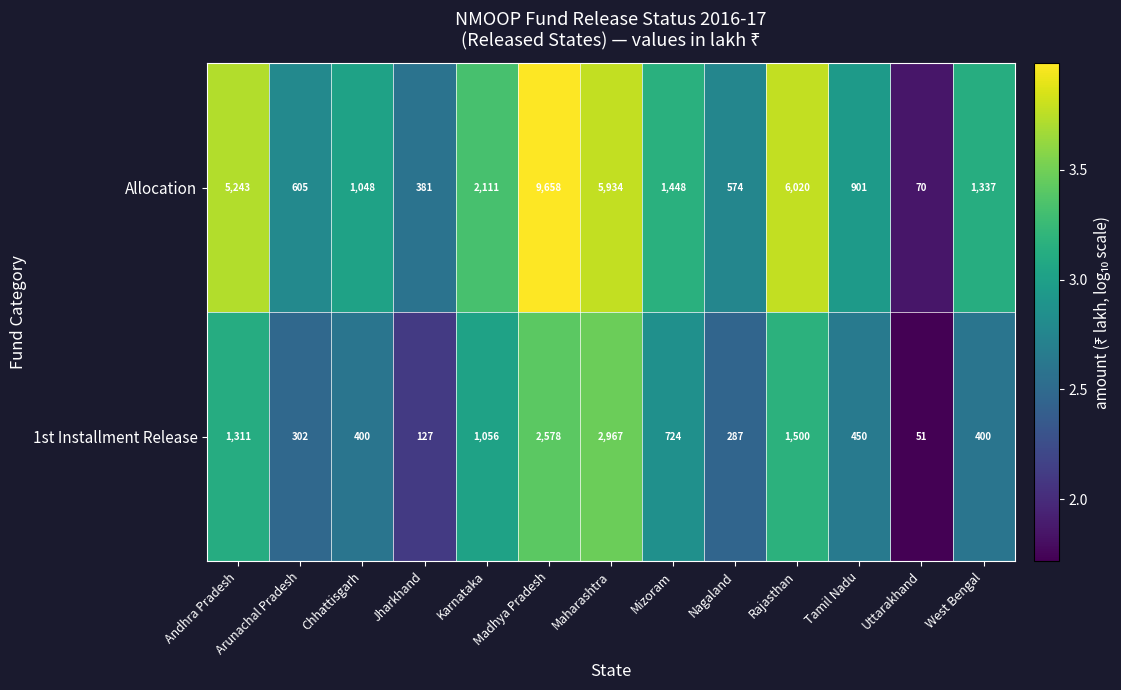

Is it true that Allocation equals 337 at Chhattisgarh?

False